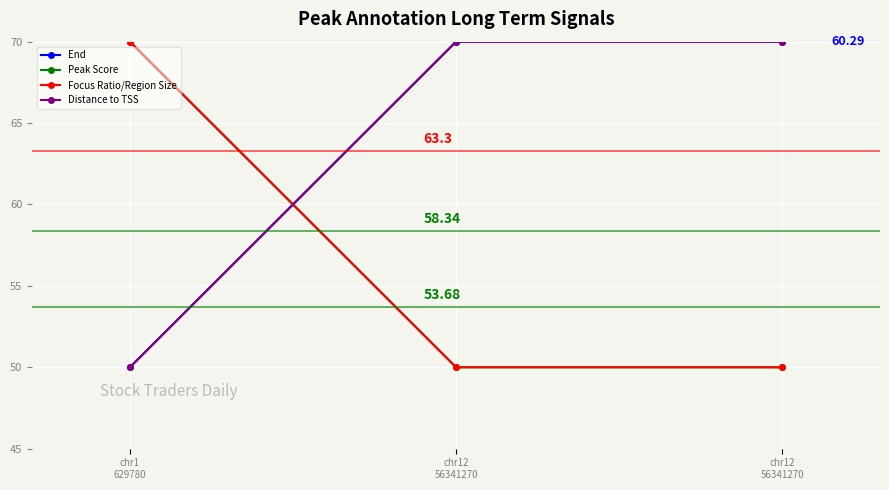

What is the spread (max minus min) of values at chr12
56341270?

20